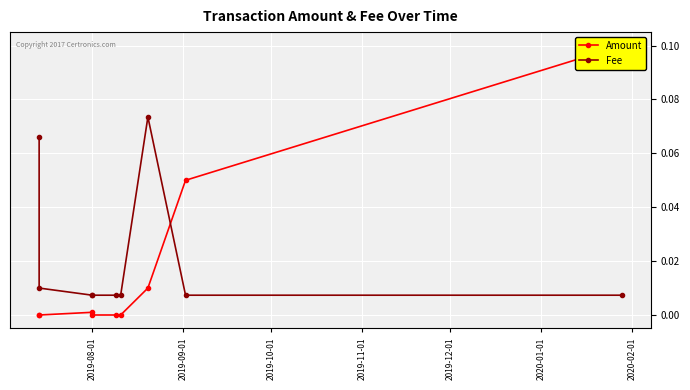

How many Fee values are between 0 and 1?

9